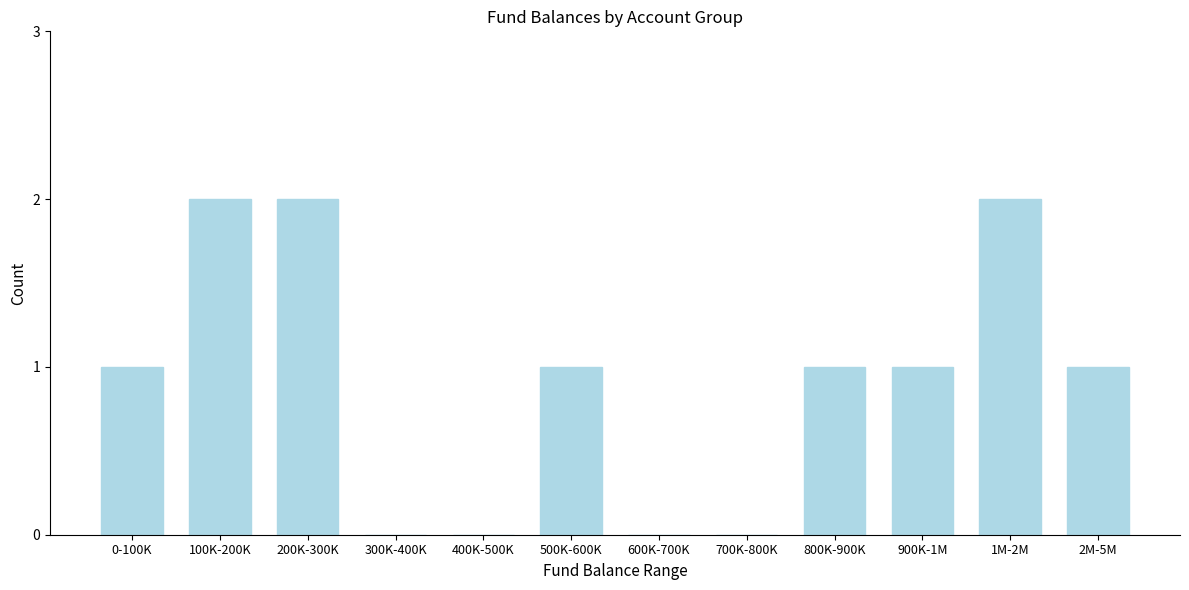

Reading left to right, list all the values displayed in this chart.

0-100K=1	100K-200K=2	200K-300K=2	300K-400K=0	400K-500K=0	500K-600K=1	600K-700K=0	700K-800K=0	800K-900K=1	900K-1M=1	1M-2M=2	2M-5M=1